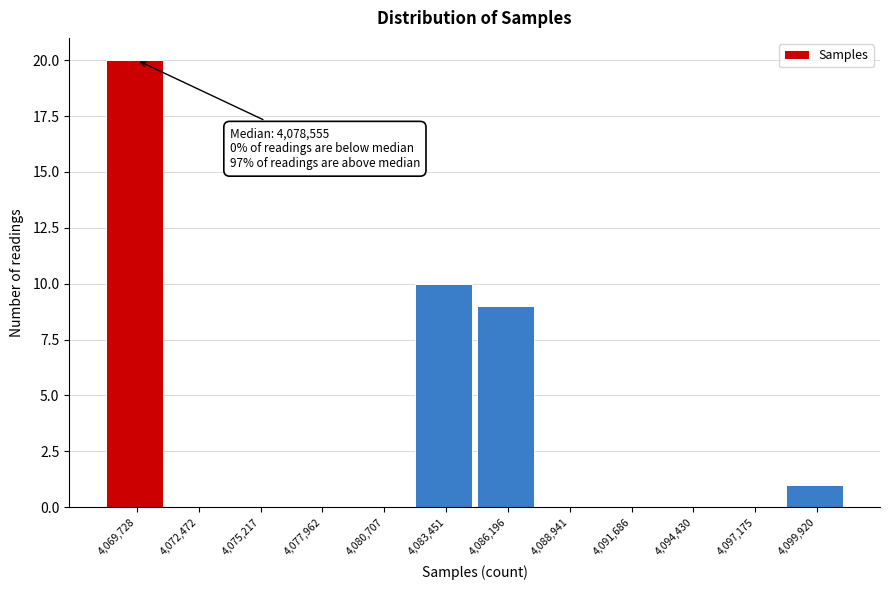

Reading left to right, what are all the values shown in this chart?

4,069,728=20	4,072,472=0	4,075,217=0	4,077,962=0	4,080,707=0	4,083,451=10	4,086,196=9	4,088,941=0	4,091,686=0	4,094,430=0	4,097,175=0	4,099,920=1